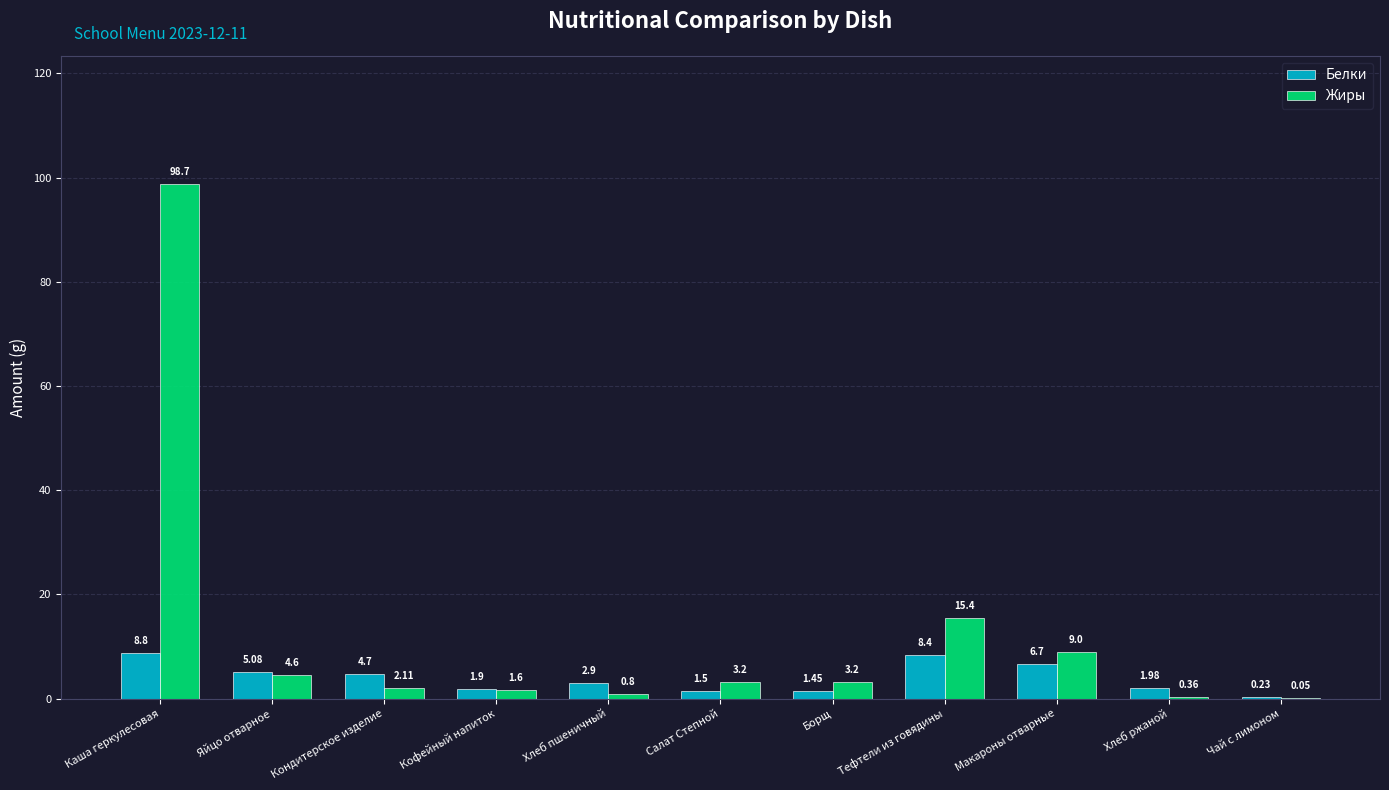

Which series changed the most between Тефтели из говядины and Хлеб ржаной?

Жиры